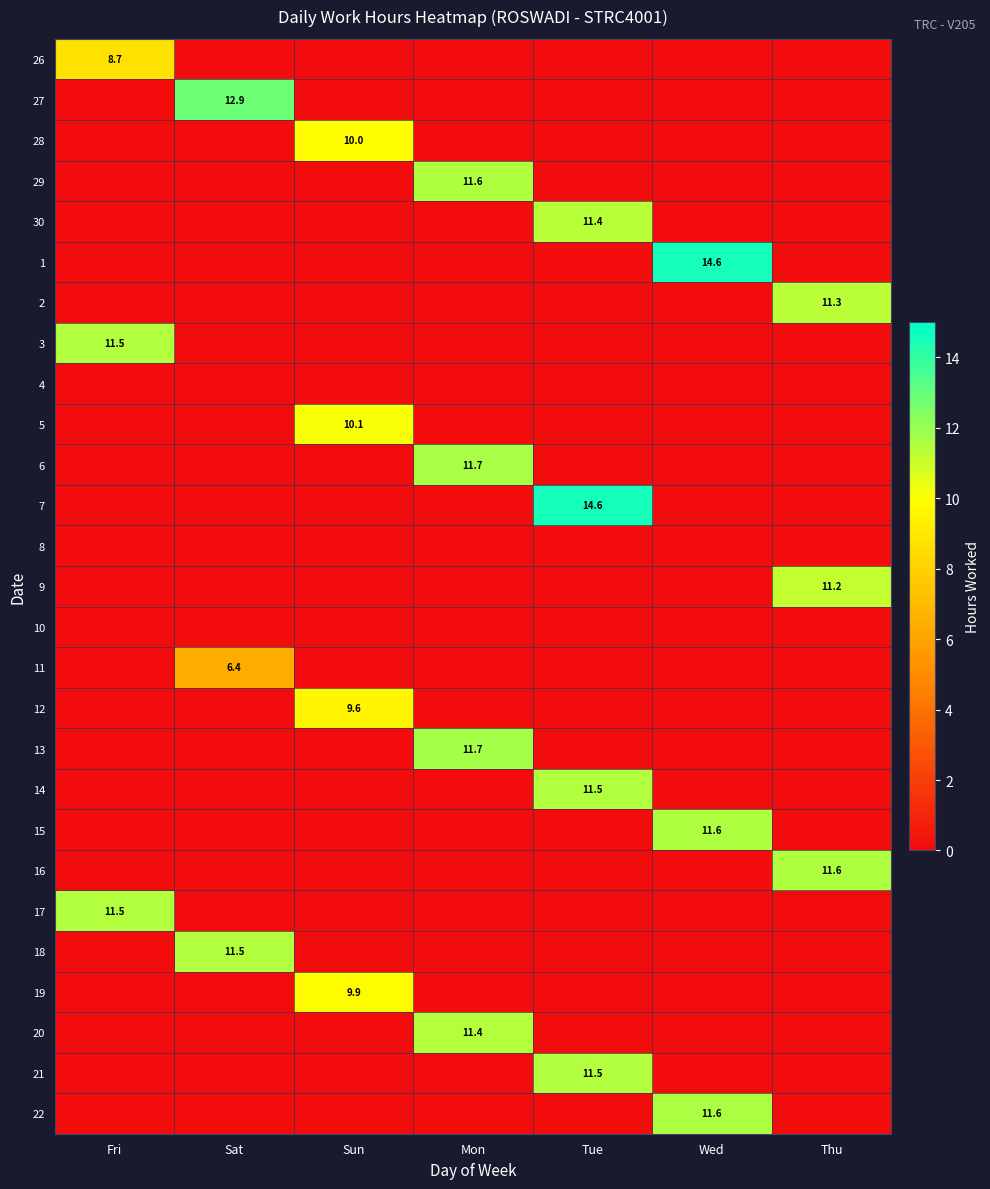

Count the number of data series in this chart.

27